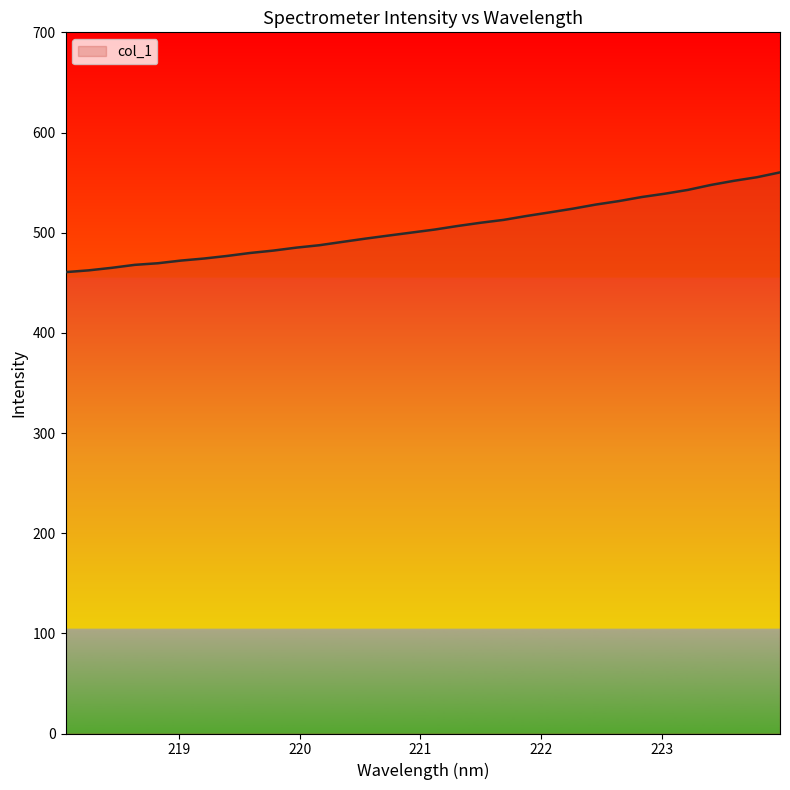

What is the greatest value displayed?

560.2